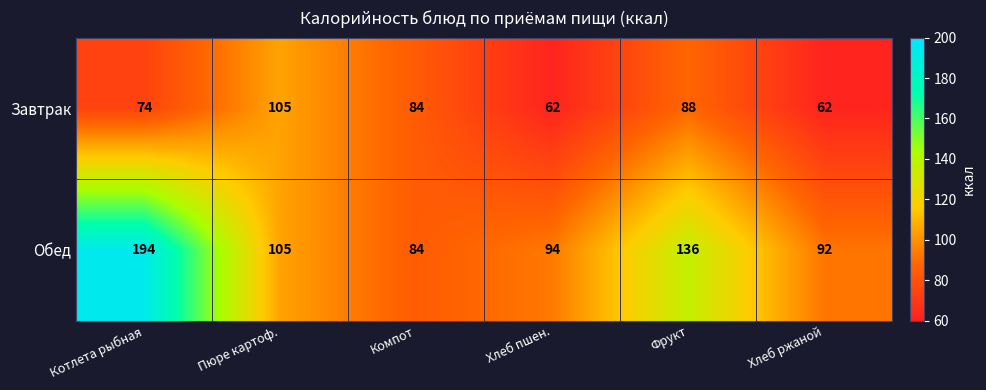

What is the sum of the Обед values at Компот and Котлета рыбная?

278